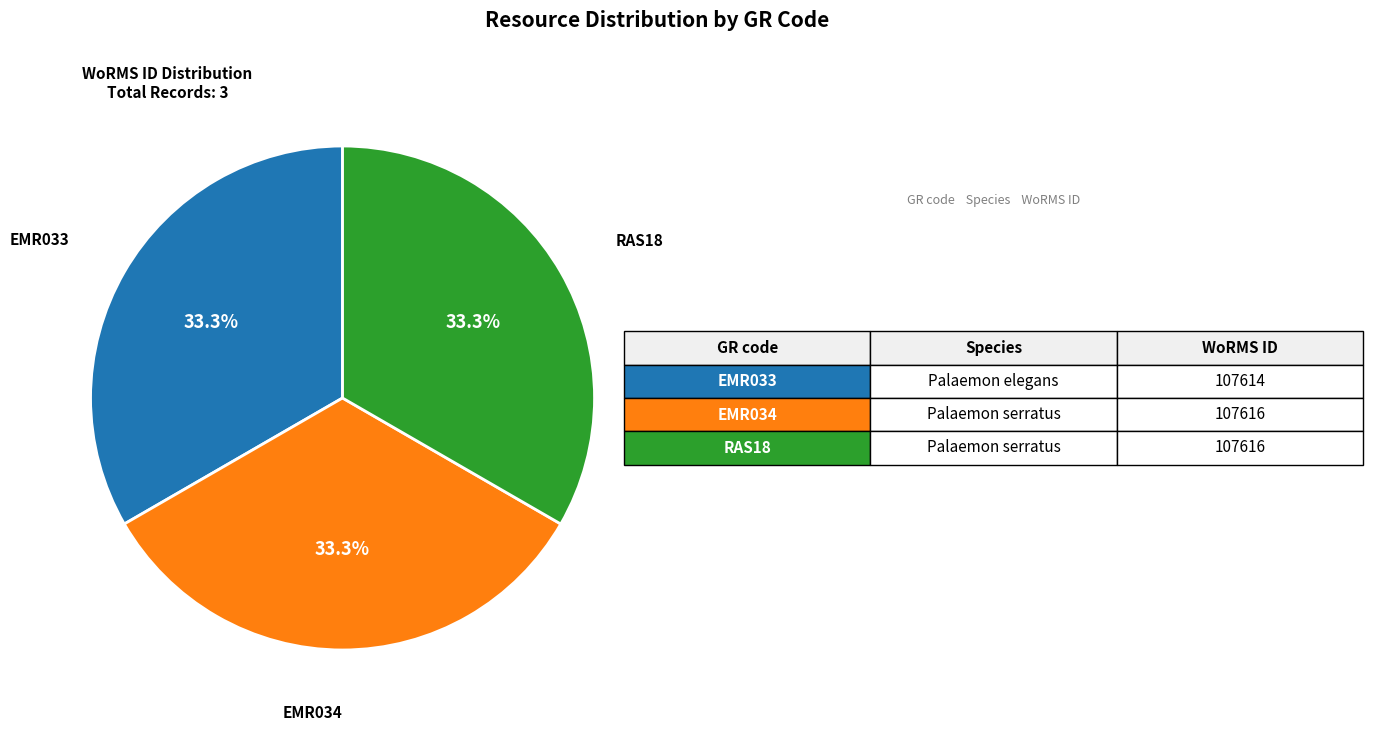

Does any single category account for the majority?

No